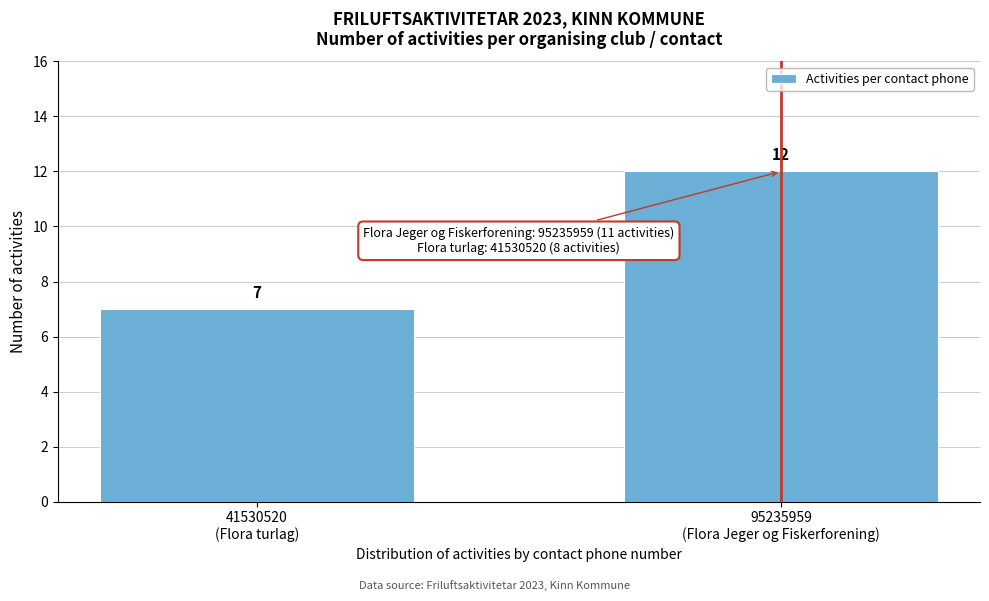

Reading left to right, what are all the values shown in this chart?

7	12